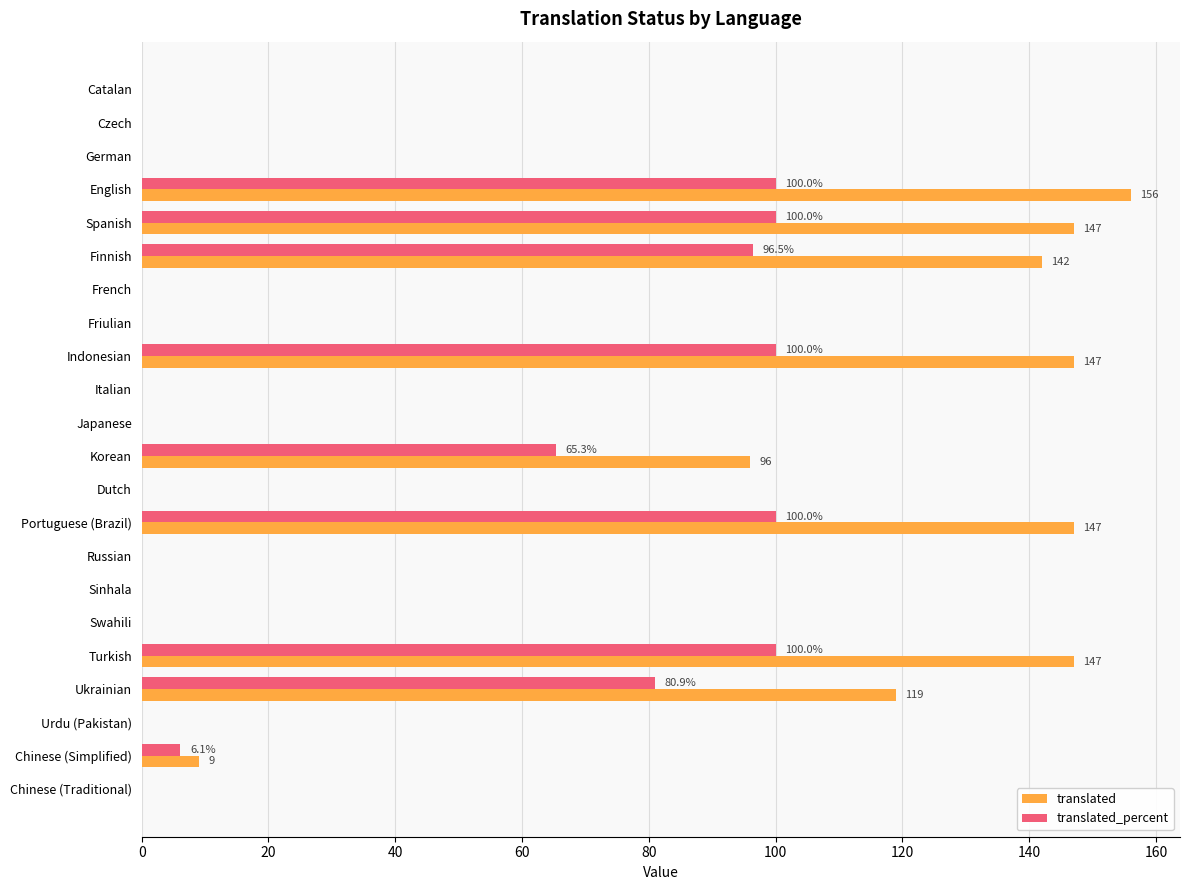

At which label is translated_percent closest to 50?

Korean